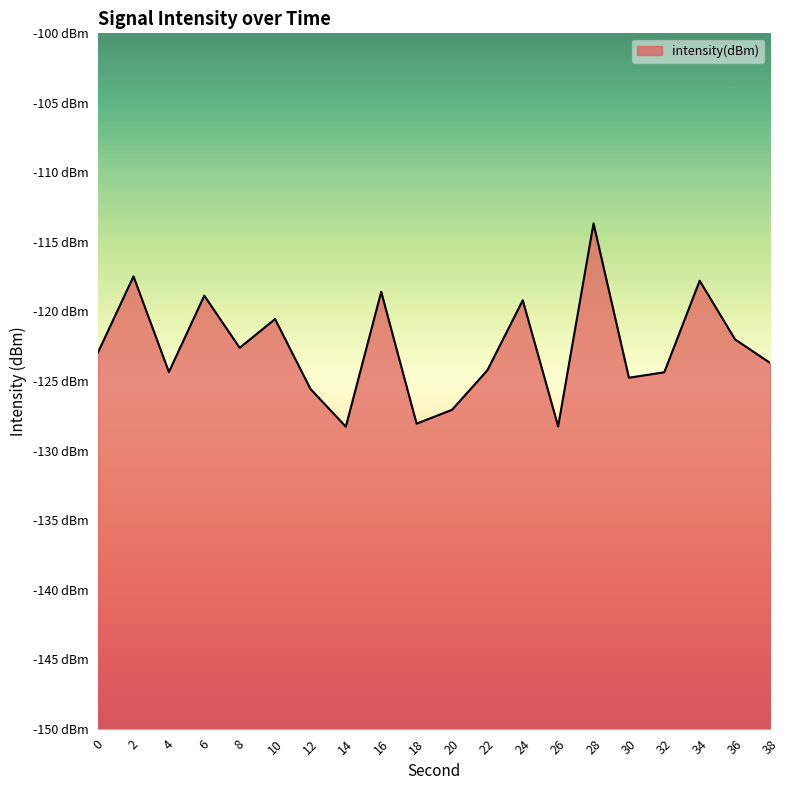

What value does the data have at 0?

-122.9